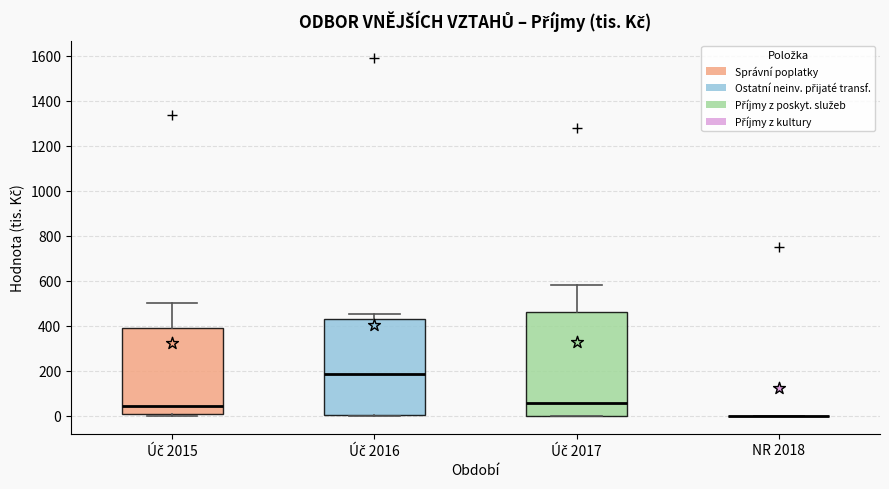

Which box is the tallest, from its lower edge to its upper edge?

Úč 2017